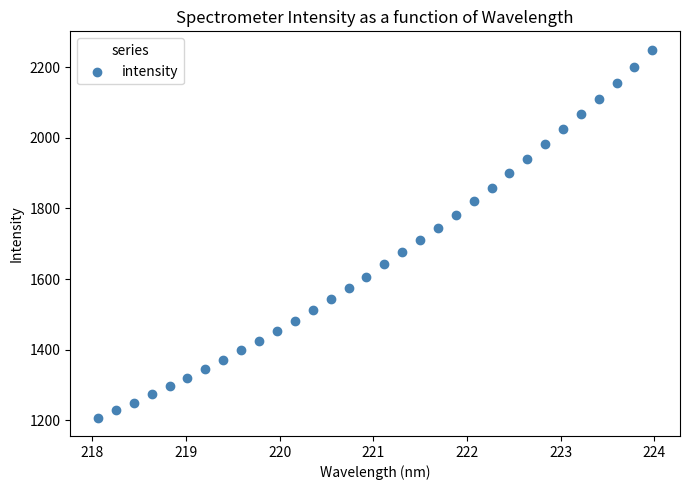

What is the range of Y values (max minus min)?

1041.9